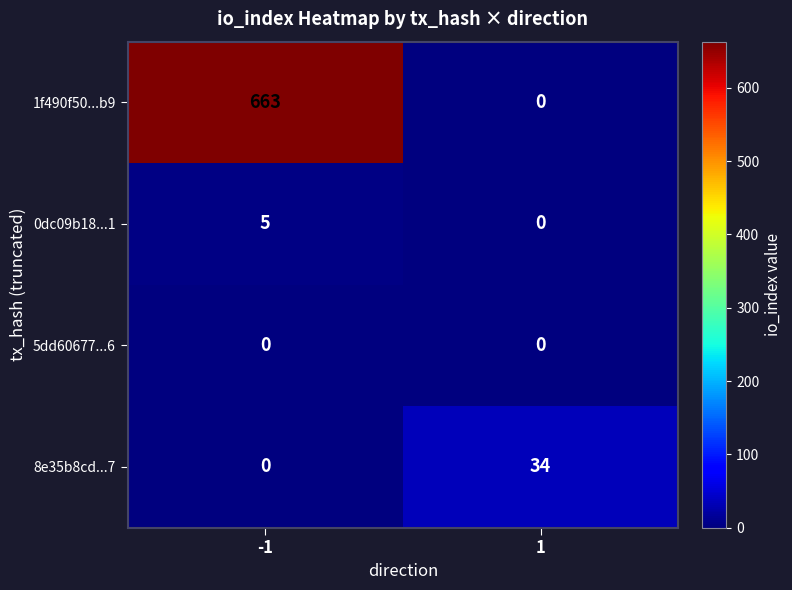

Is the value of 1f490f50...b9 at -1 greater than the value of 8e35b8cd...7 at -1?

Yes